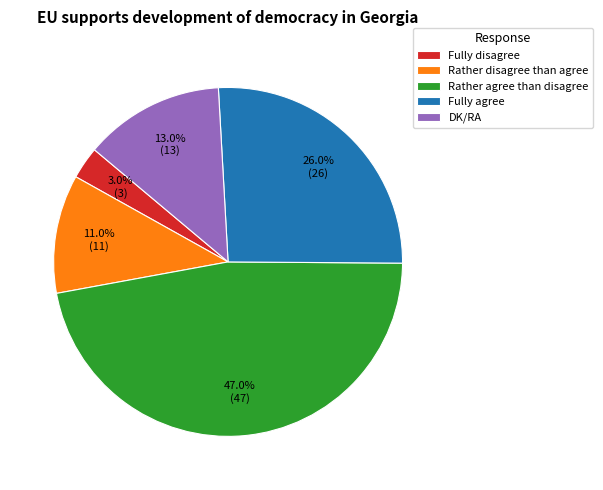

Is it true that Rather disagree than agree is 3% of the pie?

False